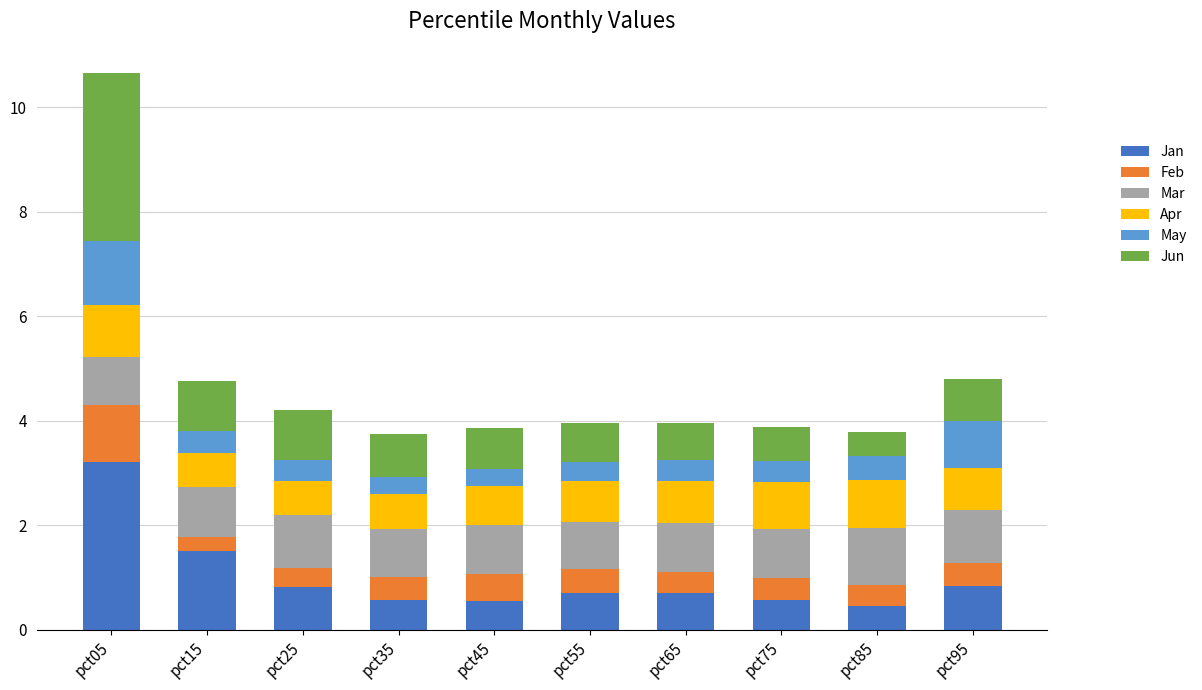

What is the lowest value of the Jan series?

0.5